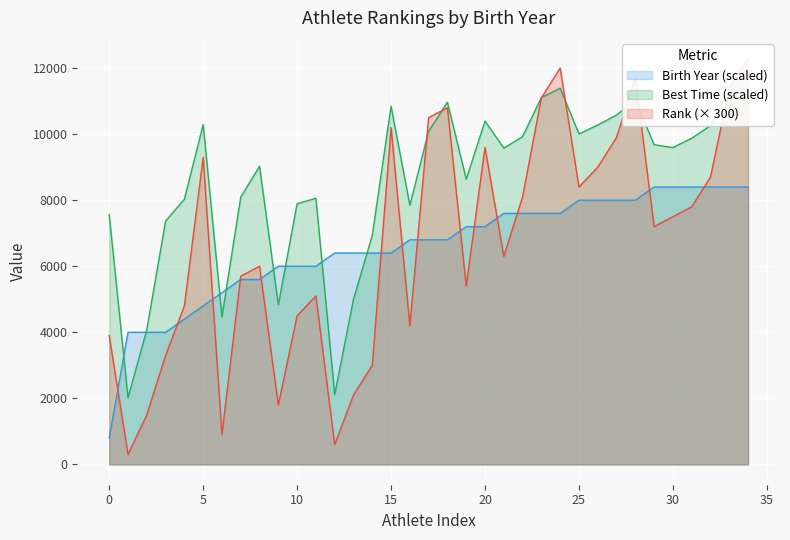

What is the difference between the maximum and minimum values?

12000